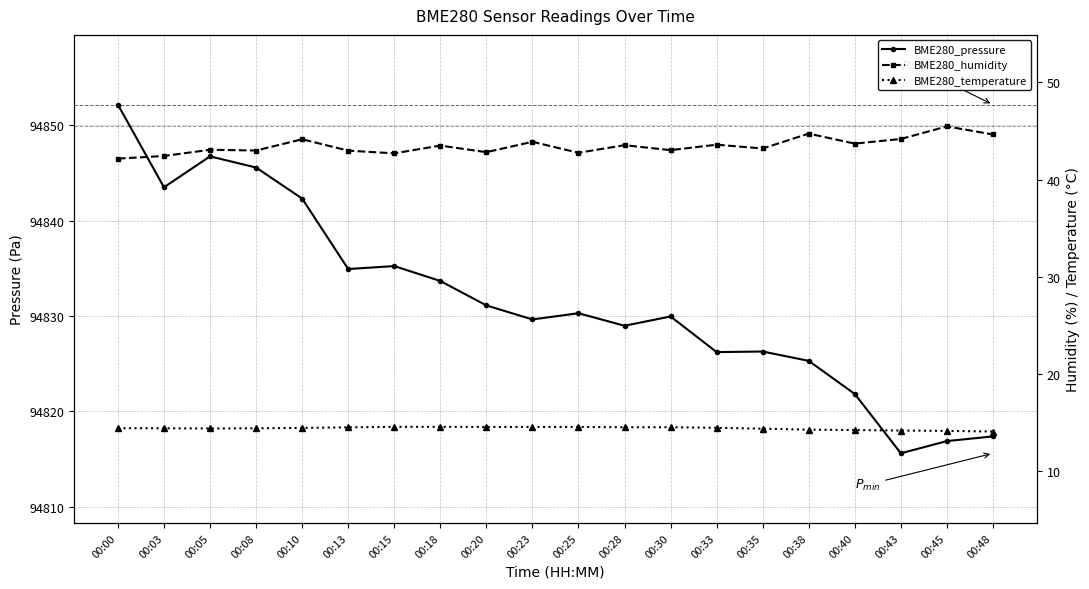

At which category does the chart reach its minimum across all series?

00:48